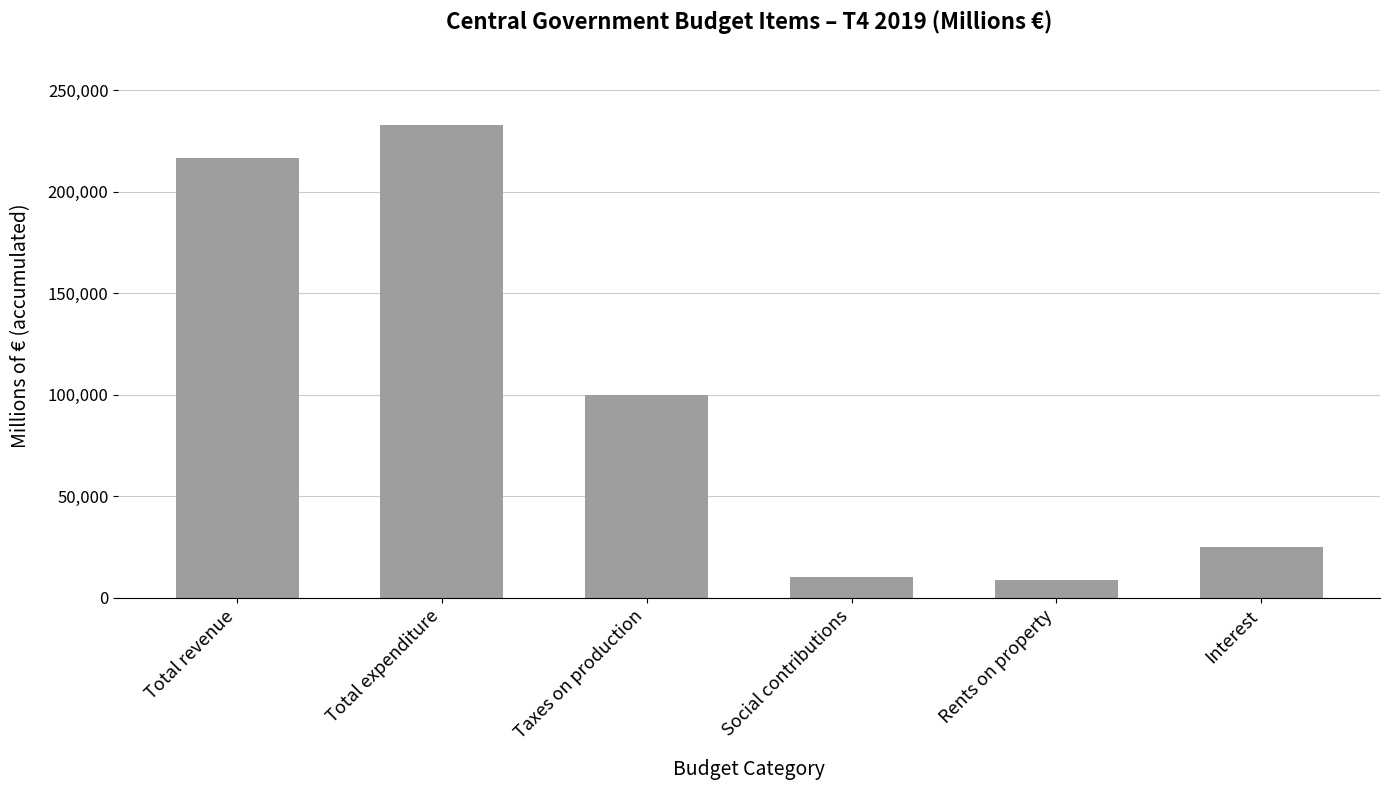

What is the label of the 6th bar from the left?

Interest